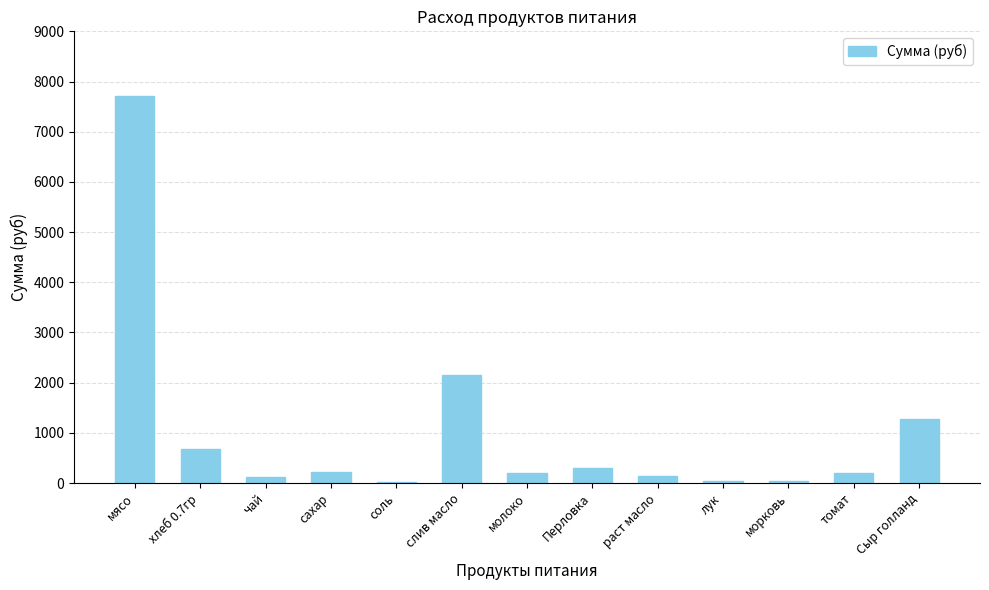

Where is the data nearest to the value 3864?

слив масло